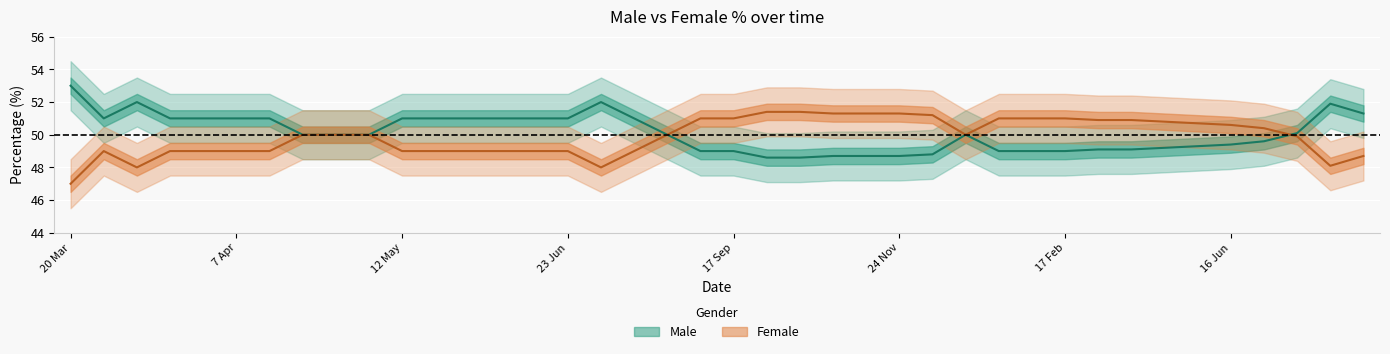

Rank the series by their average value, from highest to lowest.

Male, Female